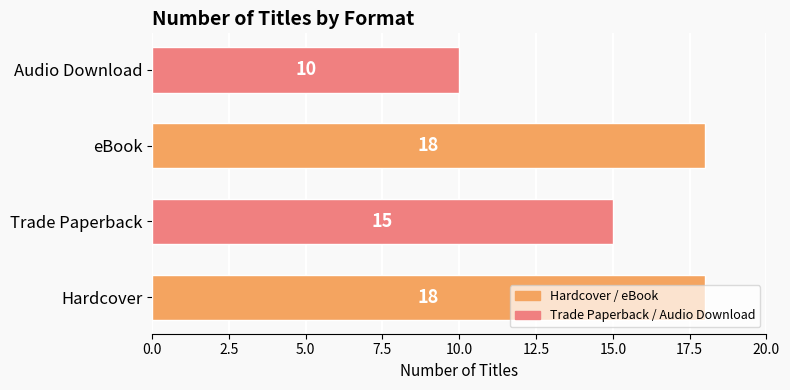

True or false: the data shows 15 at Trade Paperback.

True